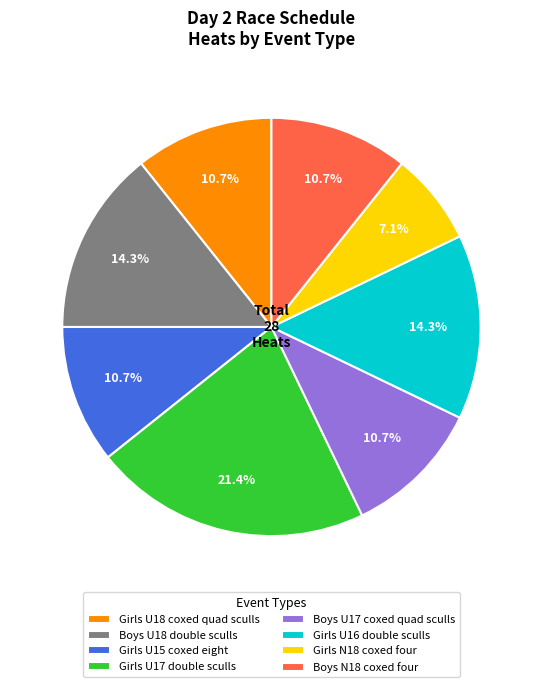

Combined, what portion of the pie is Girls U16 double sculls and Girls U17 double sculls?

35.7%